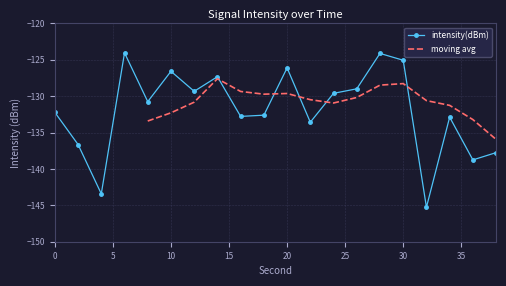

Which has a higher value, 30 or 14?

30